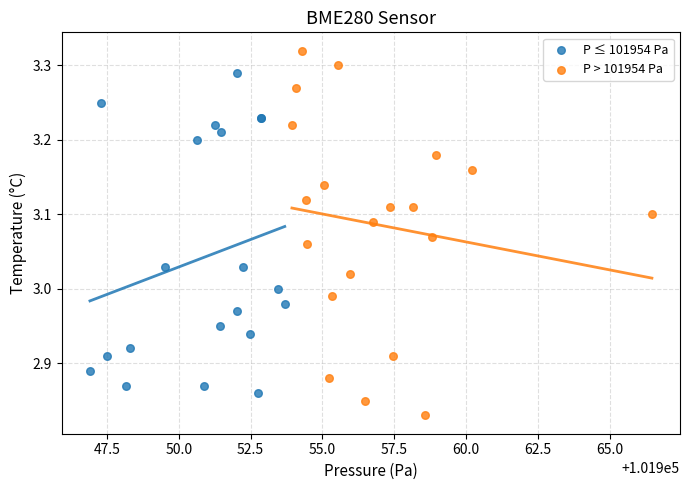

Which series contains the highest Y value?

P > 101954 Pa